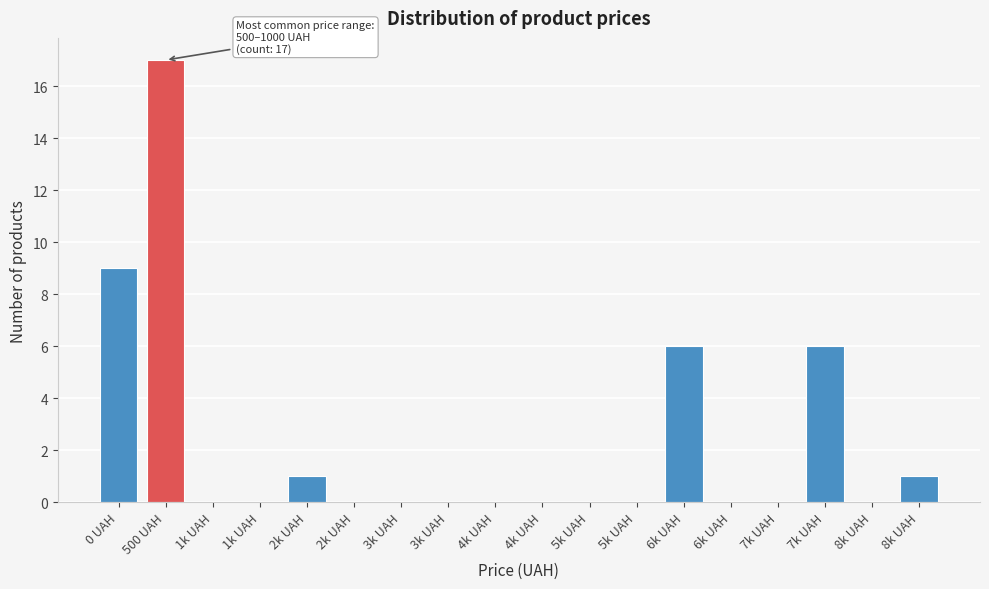

Are the bars horizontal?

No